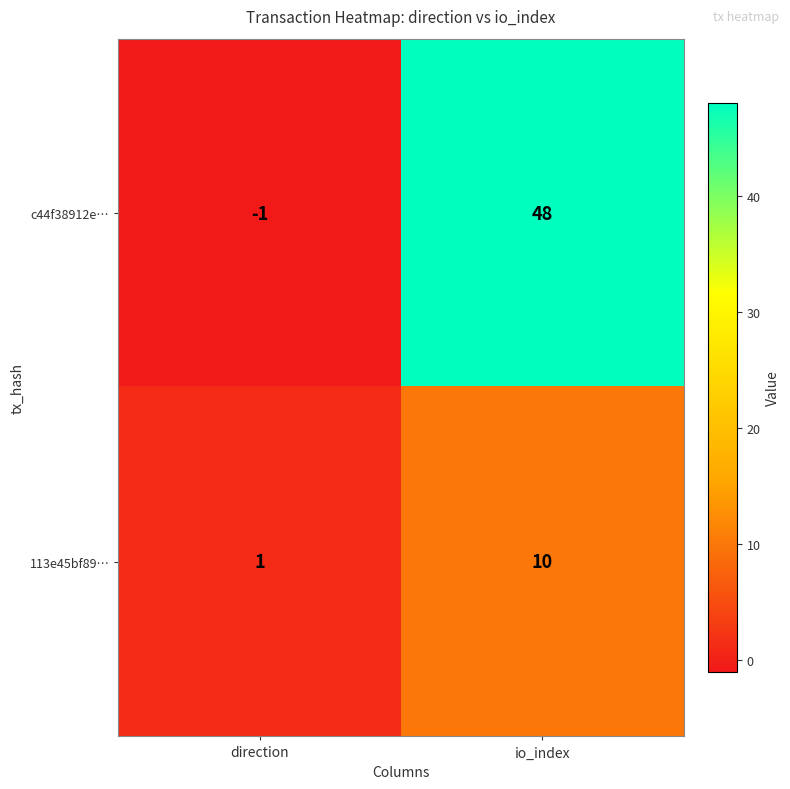

Count the number of categories in the chart.

2